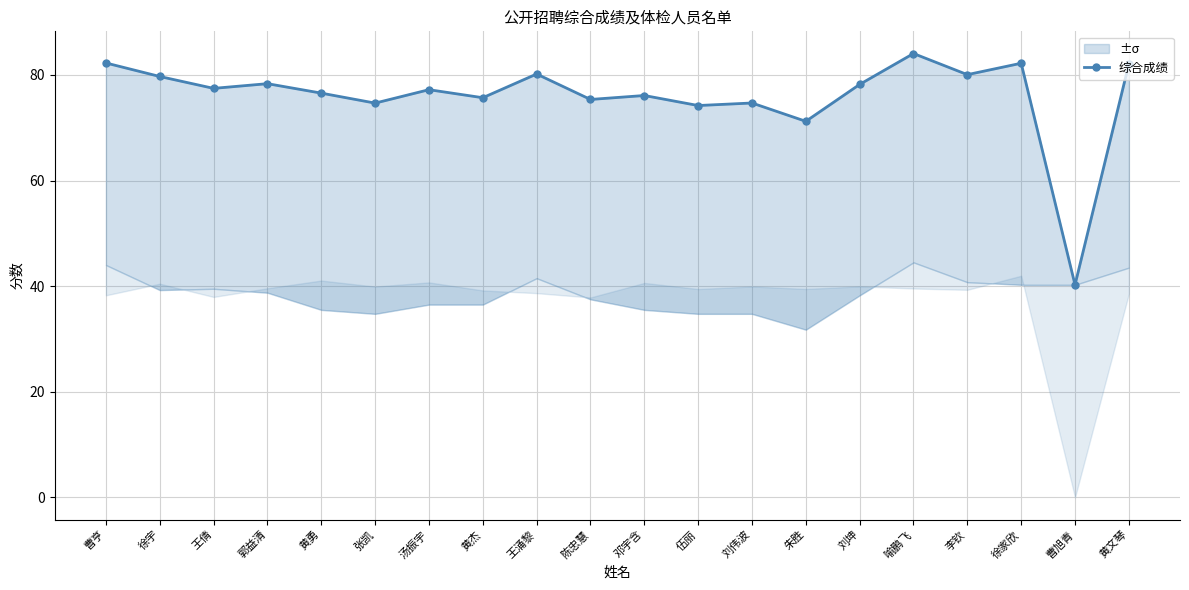

What is the value of the 13th point from the left?

74.7